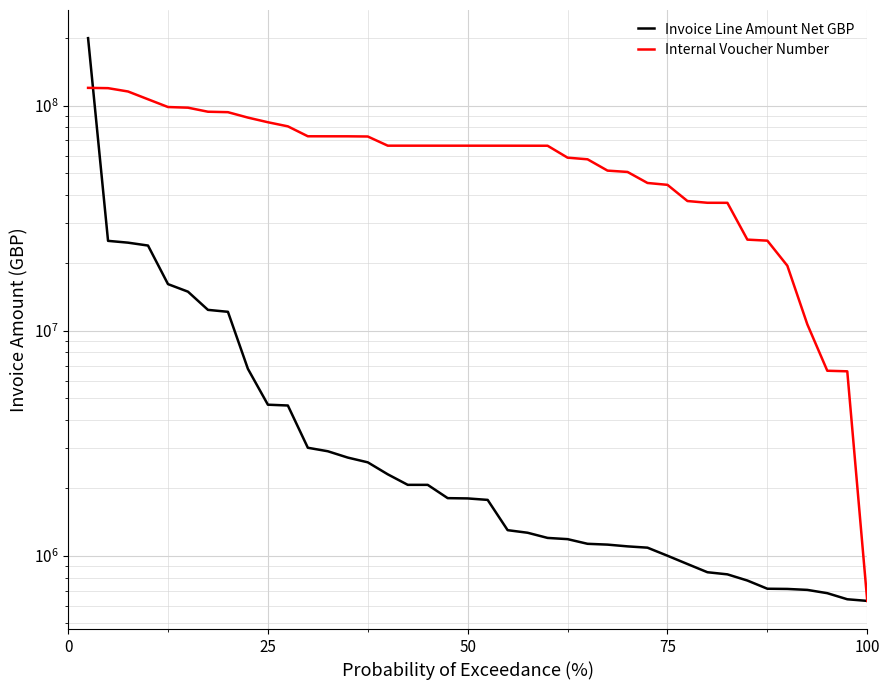

How many values in the Internal Voucher Number series are below 66336862?

20